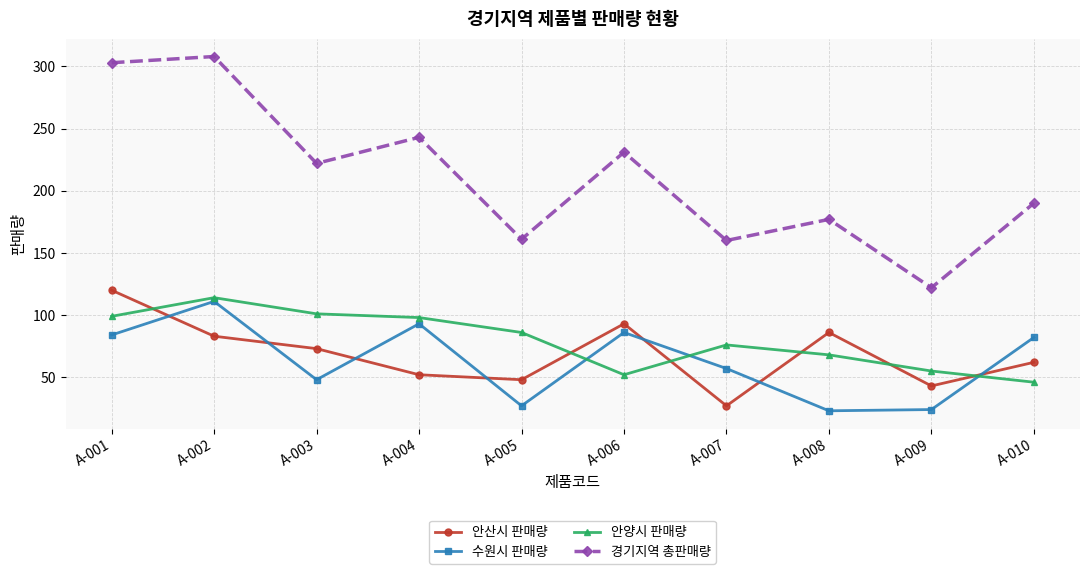

True or false: 경기지역 총판매량 and 수원시 판매량 intersect in this chart.

False